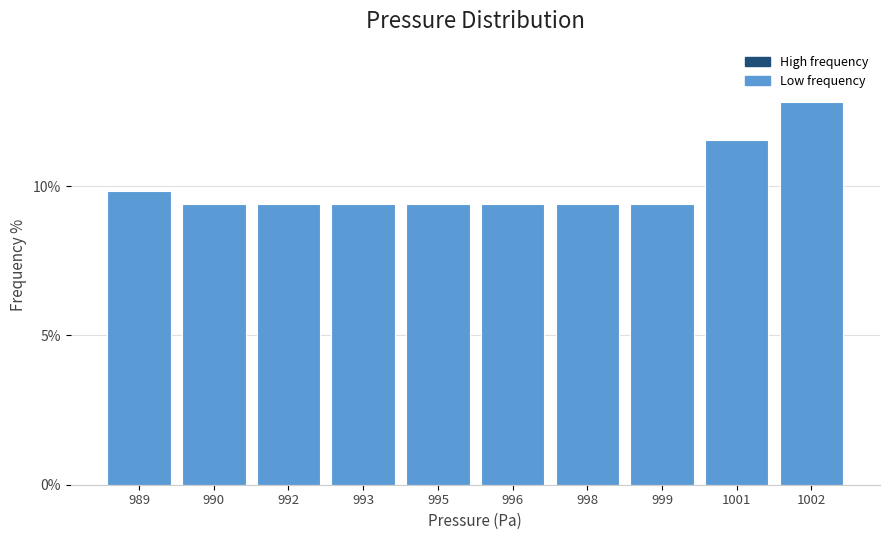

Reading left to right, extract all data points from this chart.

9.8	9.4	9.4	9.4	9.4	9.4	9.4	9.4	11.5	12.8